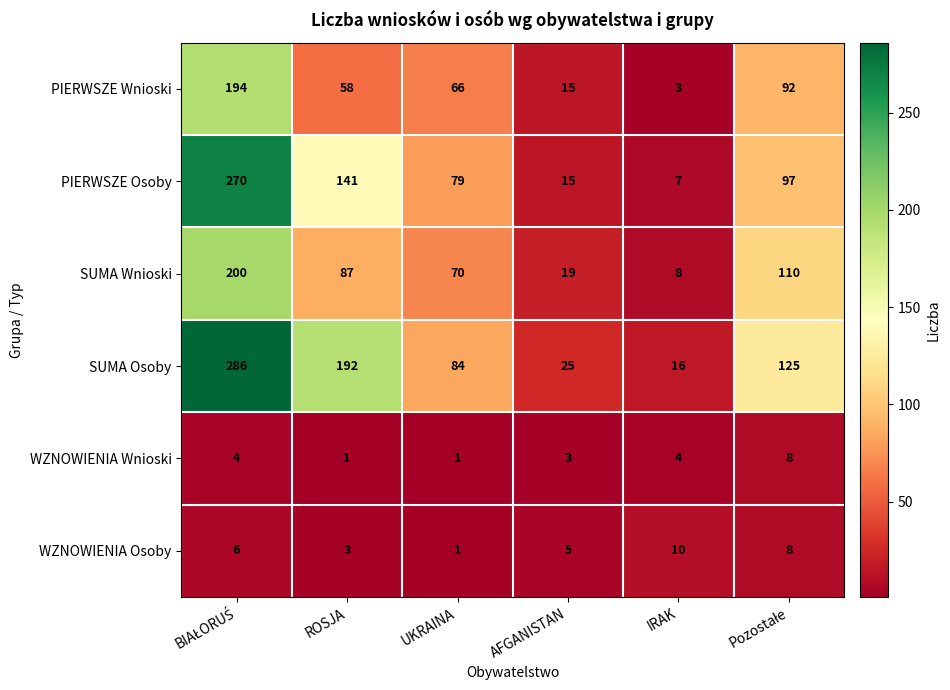

Read the SUMA Wnioski value at ROSJA.

87